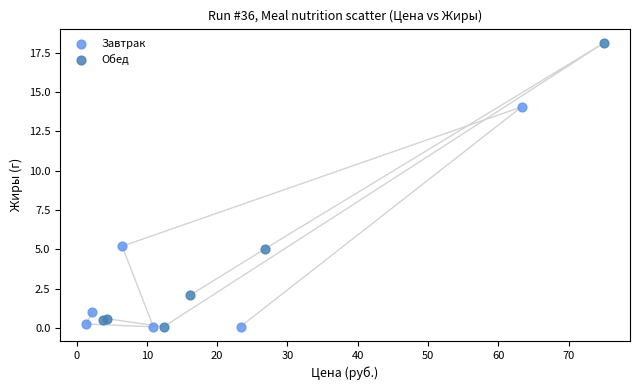

Which series has the widest spread of Y values?

Обед